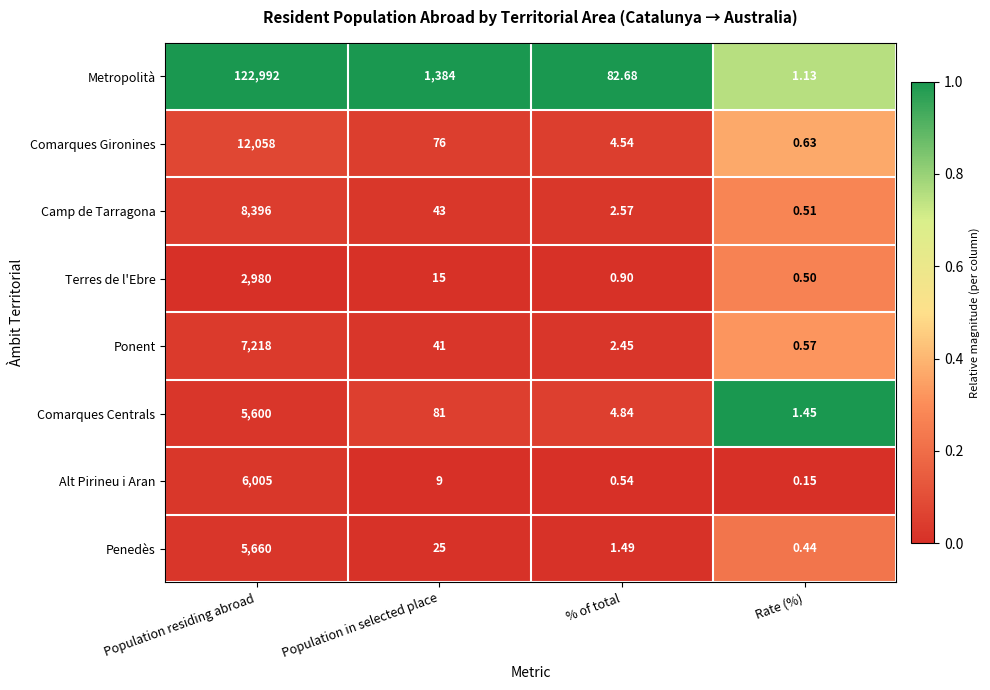

Which category has the highest value across all series?

Population residing abroad